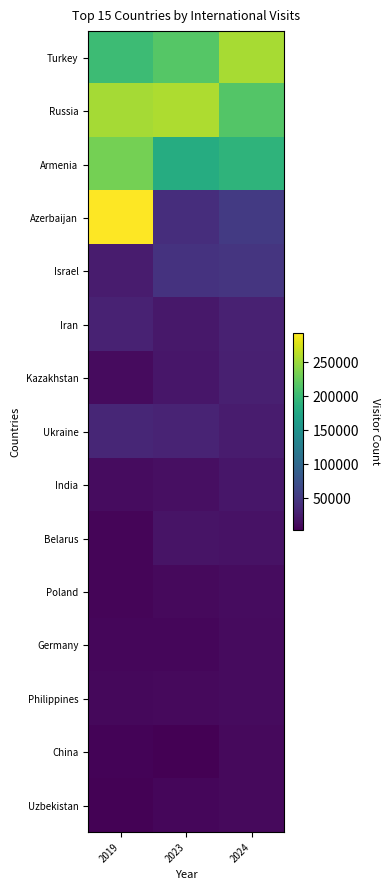

Between 2024 and 2023, which is larger?

2024